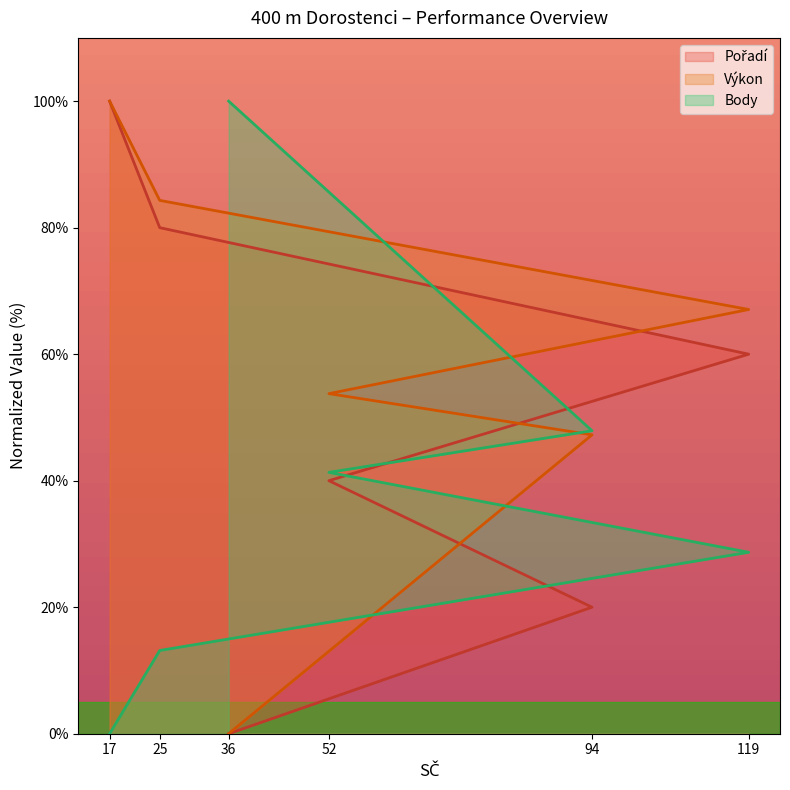

What is the difference between the highest and lowest values at 36?

100.0